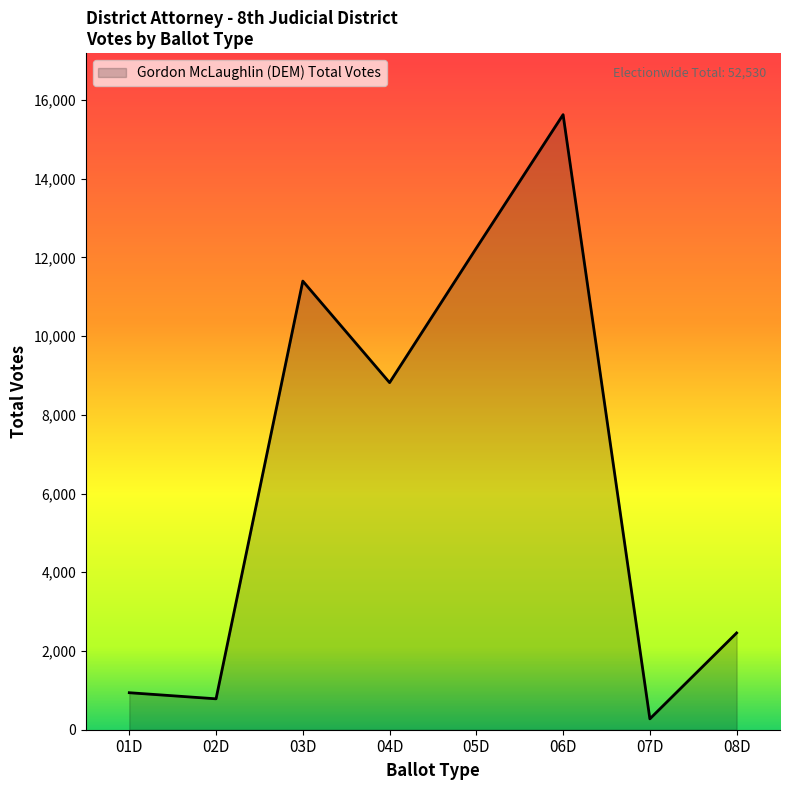

How many lines are shown in the chart?

1